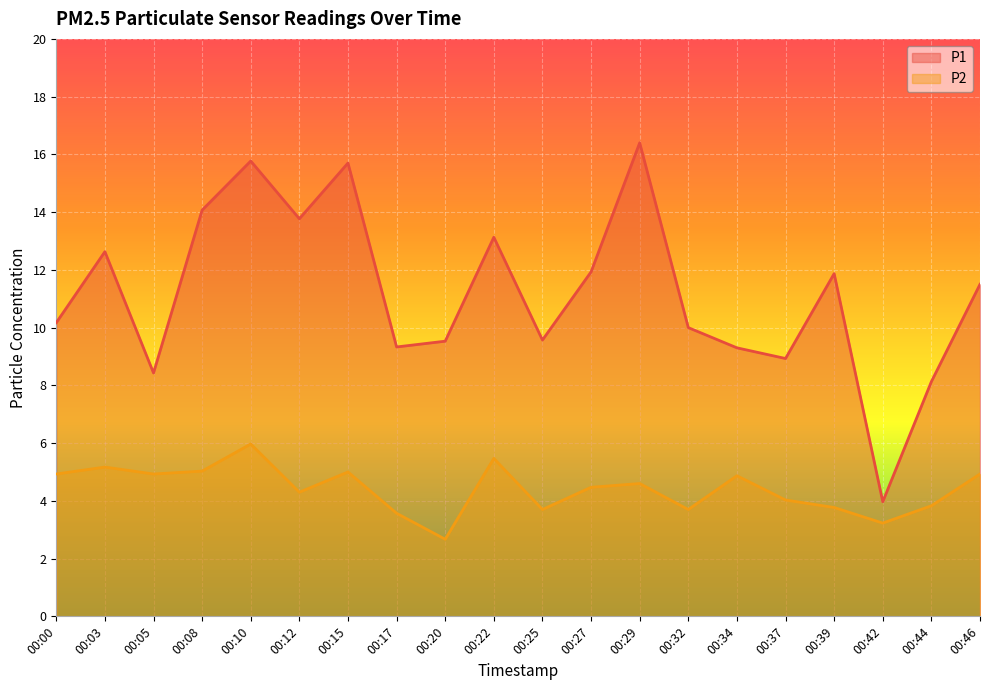

True or false: P1 and P2 intersect in this chart.

False